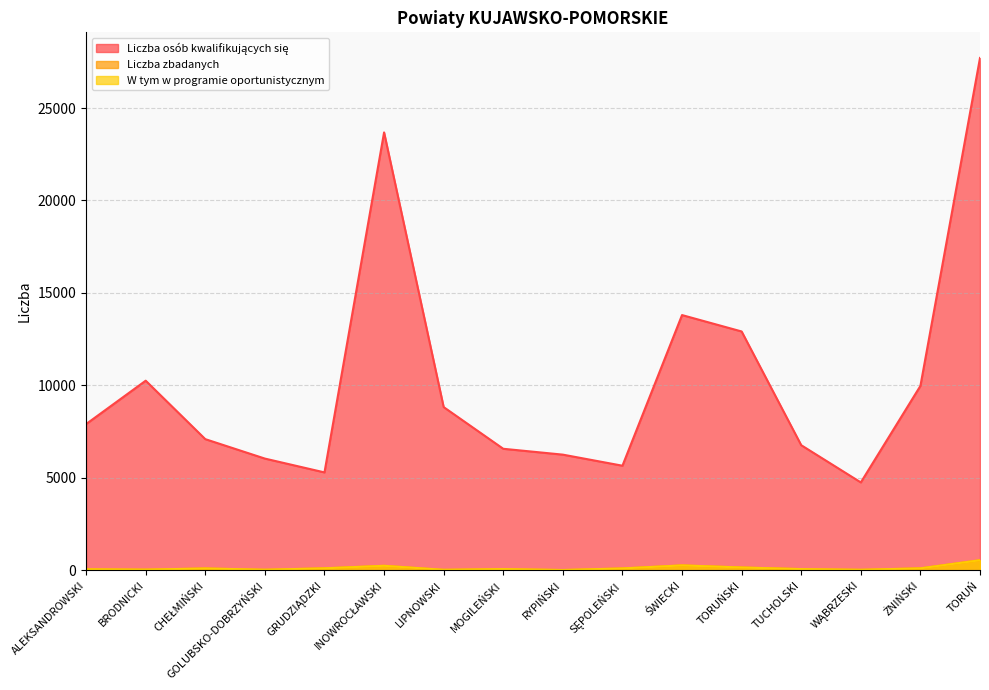

What is the average value of the W tym w programie oportunistycznym series?

119